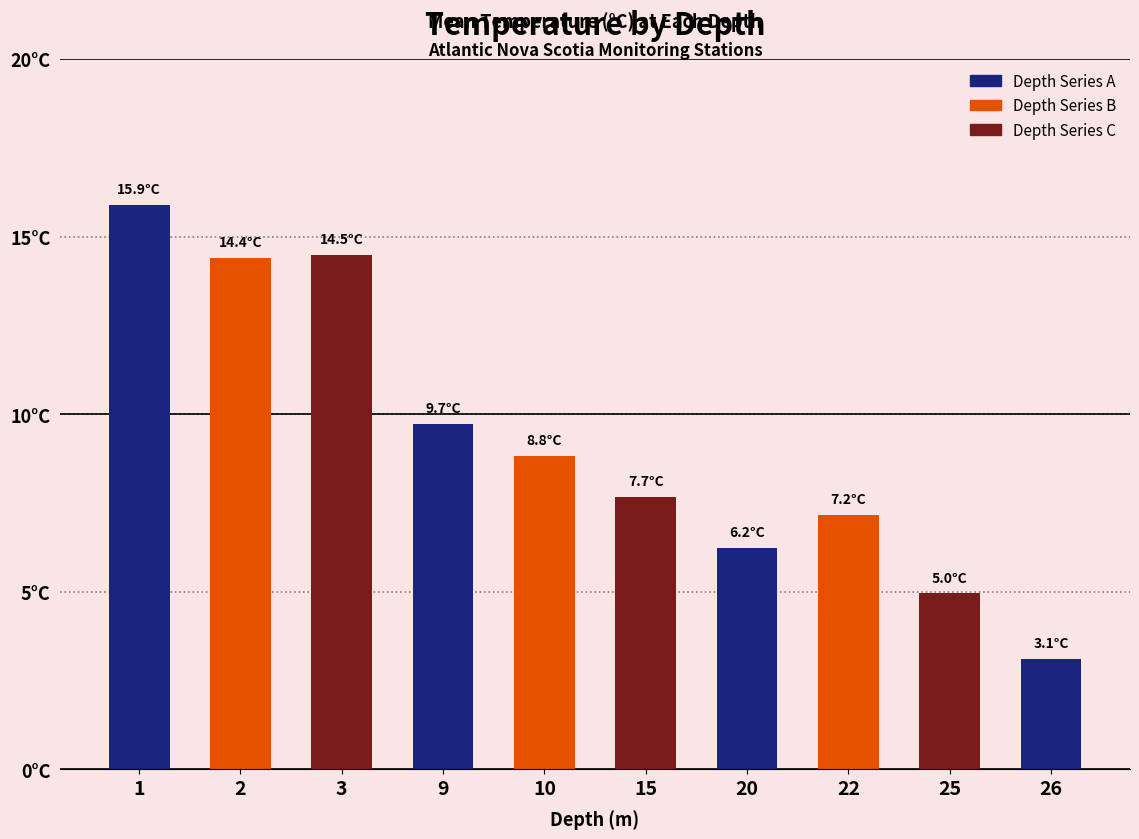

What is the value of the 4th bar from the left?

9.7